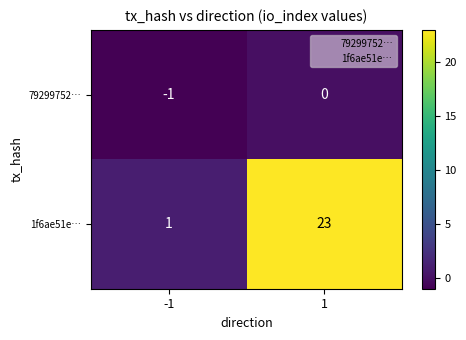

Between -1 and 1, which series saw the biggest shift?

1f6ae51e…